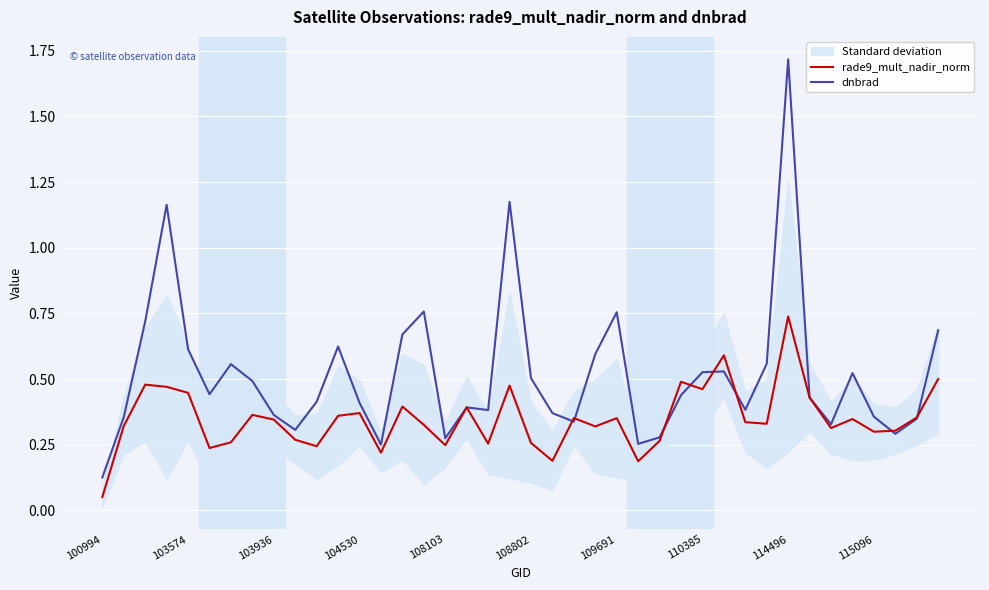

At which label is dnbrad closest to 0?

100994